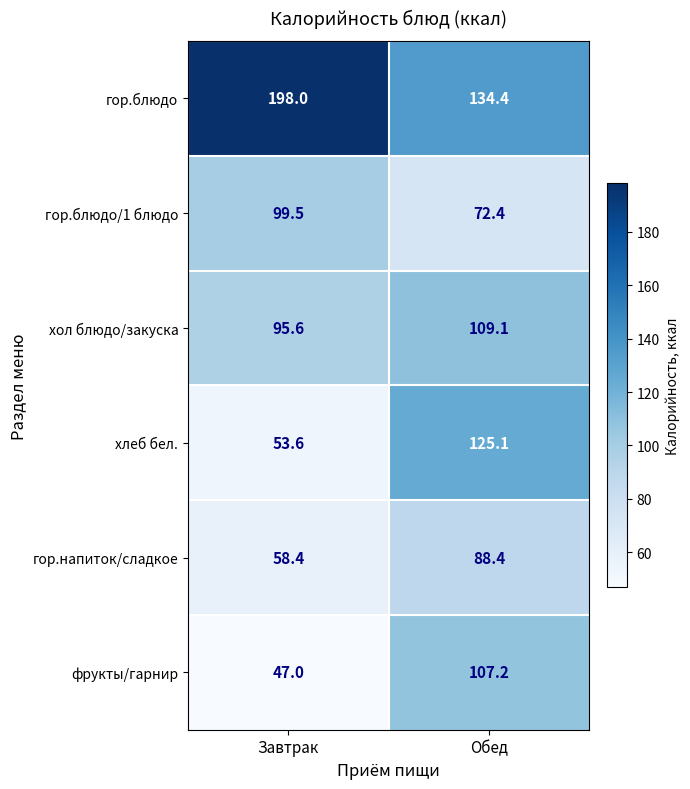

Count the number of categories in the chart.

2